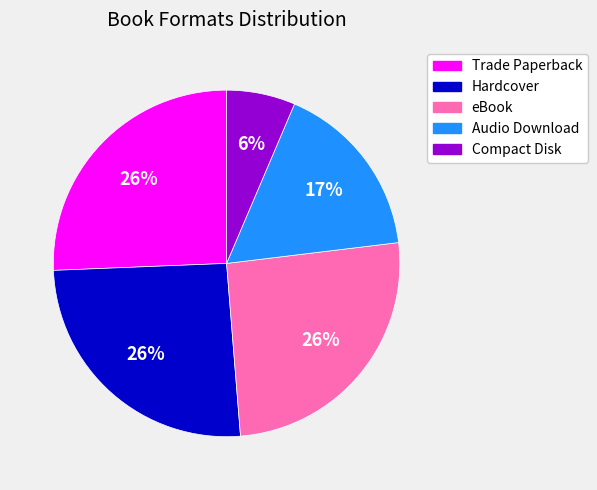

Which has a higher value, Audio Download or Trade Paperback?

Trade Paperback